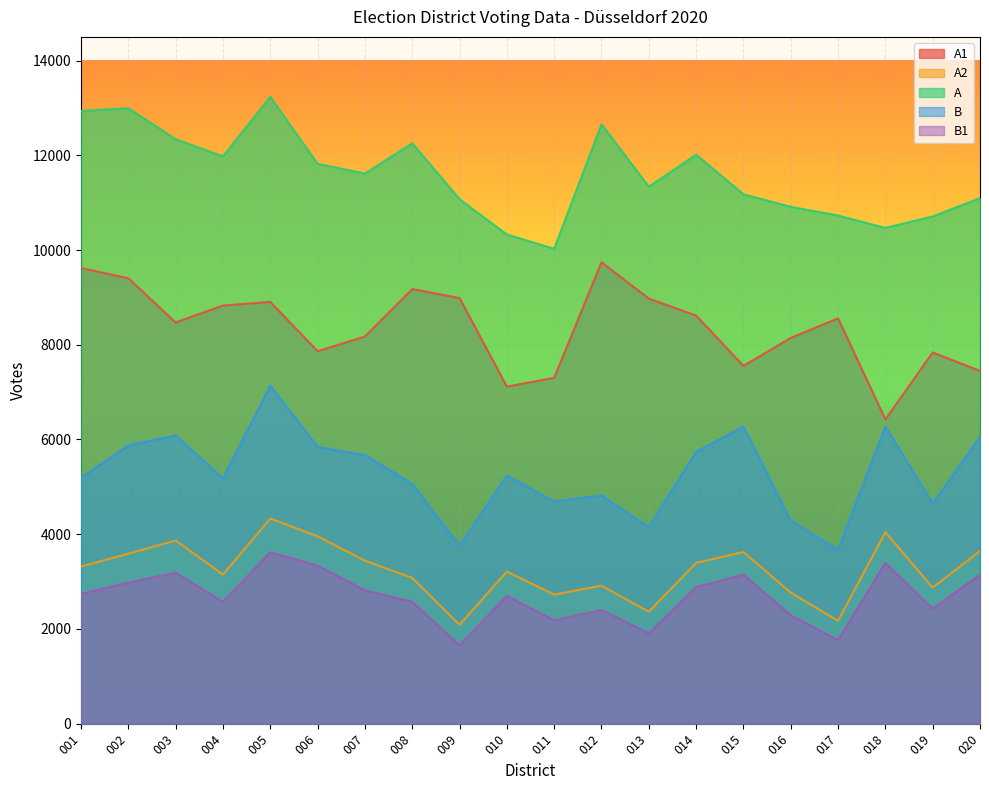

Is it true that A1 equals 9404 at 002?

True